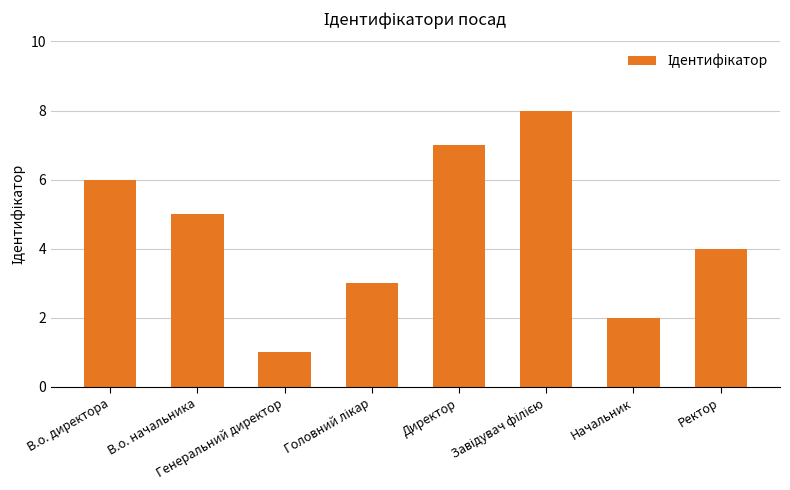

What value does the data have at Директор?

7